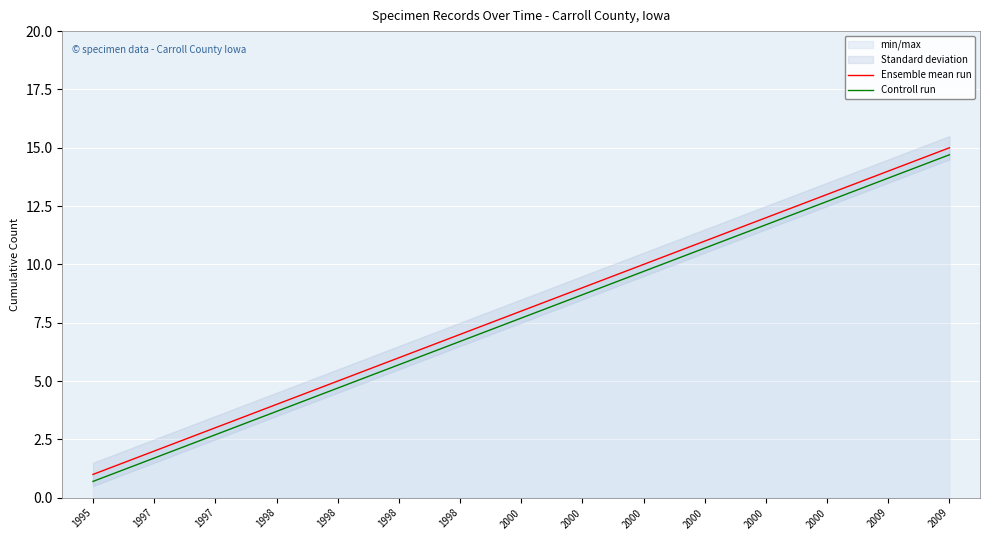

Reading left to right, extract all data points from this chart.

Ensemble mean run: 1995=1.0	1997=2.0	1997=3.0	1998=4.0	1998=5.0	1998=6.0	1998=7.0	2000=8.0	2000=9.0	2000=10.0	2000=11.0	2000=12.0	2000=13.0	2009=14.0	2009=15.0
Controll run: 1995=0.7	1997=1.7	1997=2.7	1998=3.7	1998=4.7	1998=5.7	1998=6.7	2000=7.7	2000=8.7	2000=9.7	2000=10.7	2000=11.7	2000=12.7	2009=13.7	2009=14.7